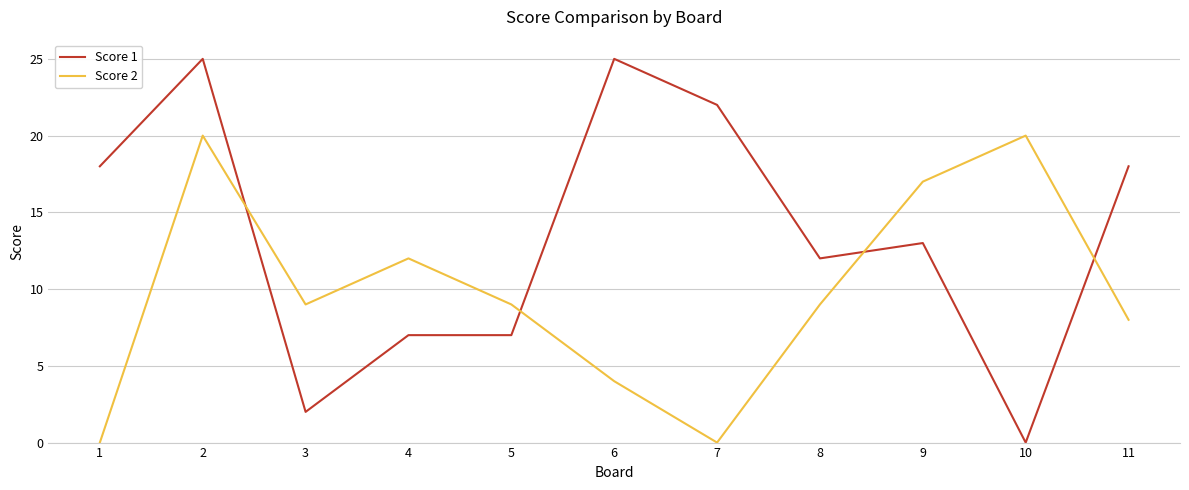

True or false: Score 2 and Score 1 intersect in this chart.

True